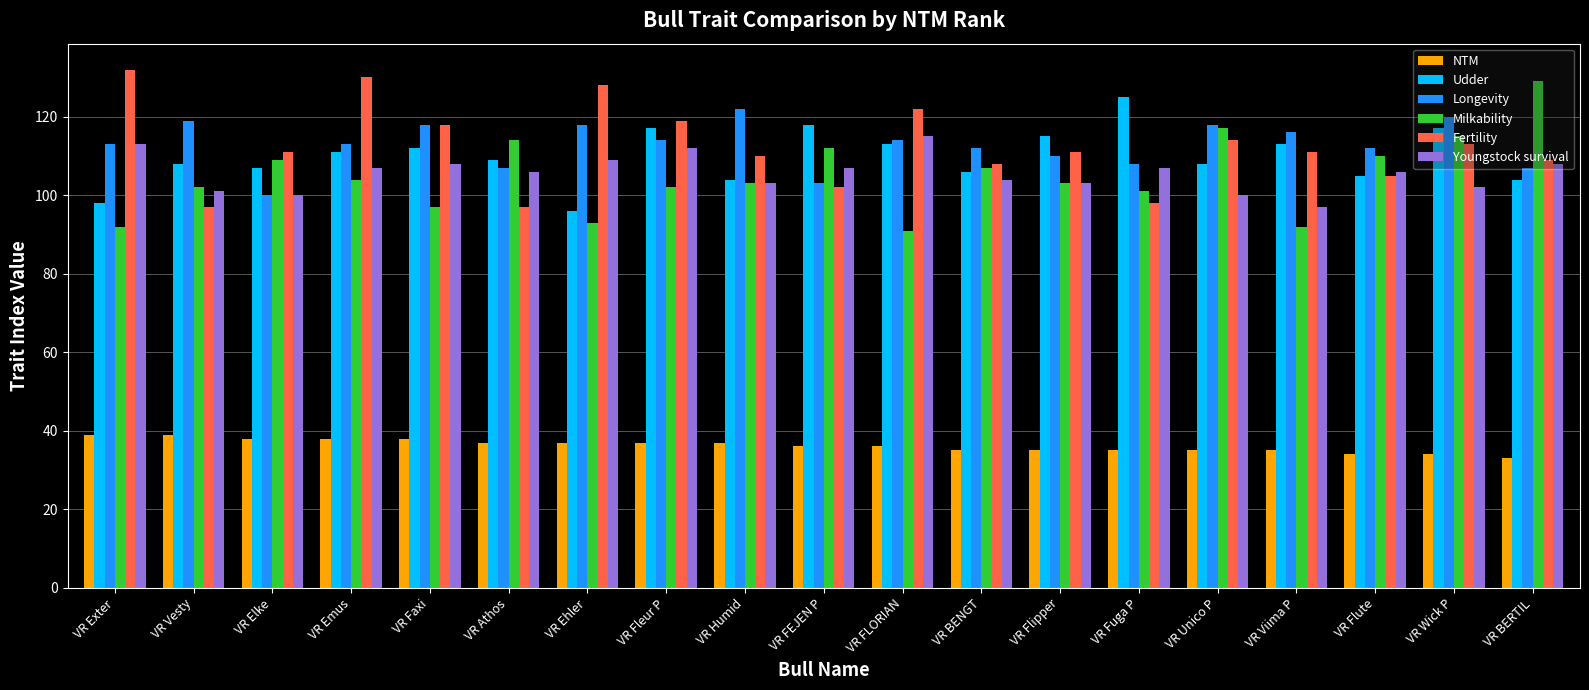

List the series in order of their peak value, highest first.

Fertility, Milkability, Udder, Longevity, Youngstock survival, NTM